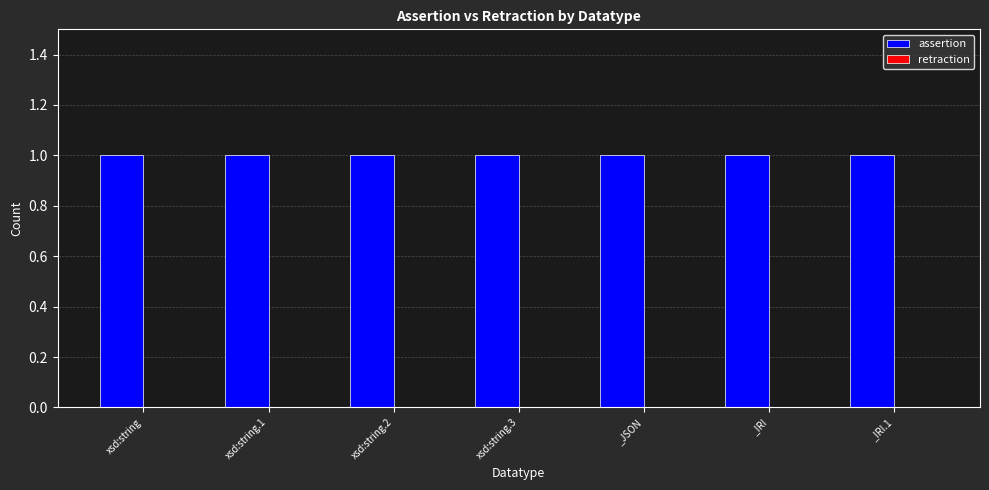

Are the bars horizontal?

No